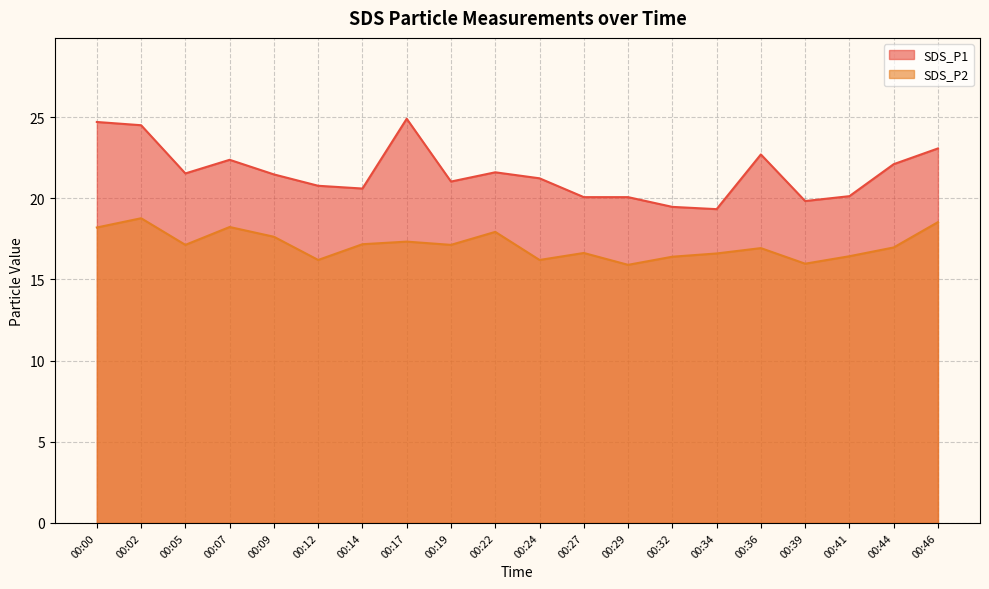

The value of SDS_P2 at 00:24 is 10.4. True or false?

False